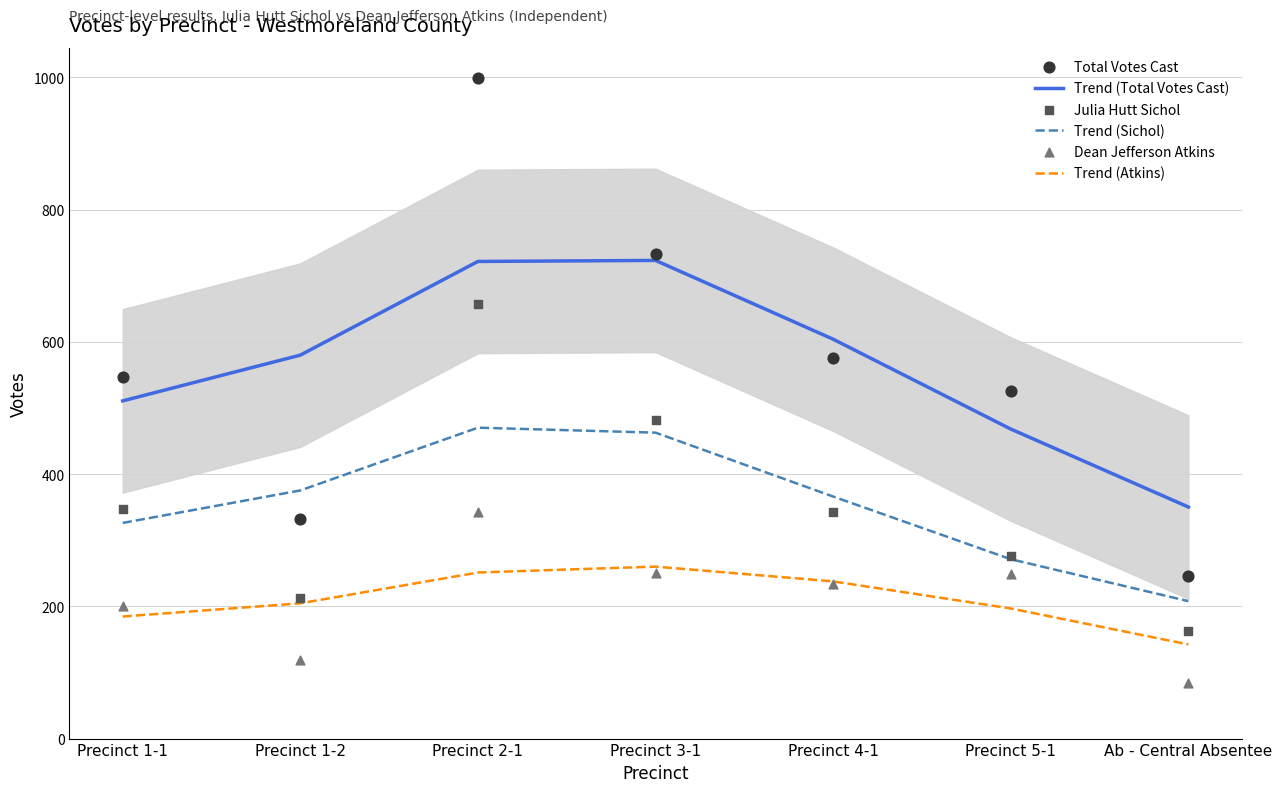

At which category is the sum across all series the highest?

Precinct 2-1